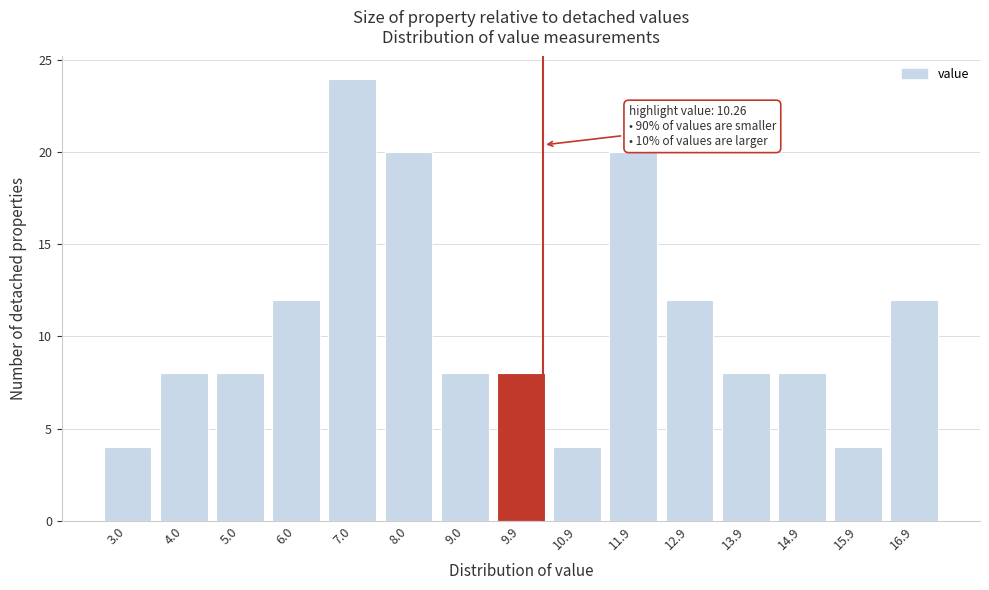

Which range on the x-axis has the tallest bar?

6.5 to 7.5